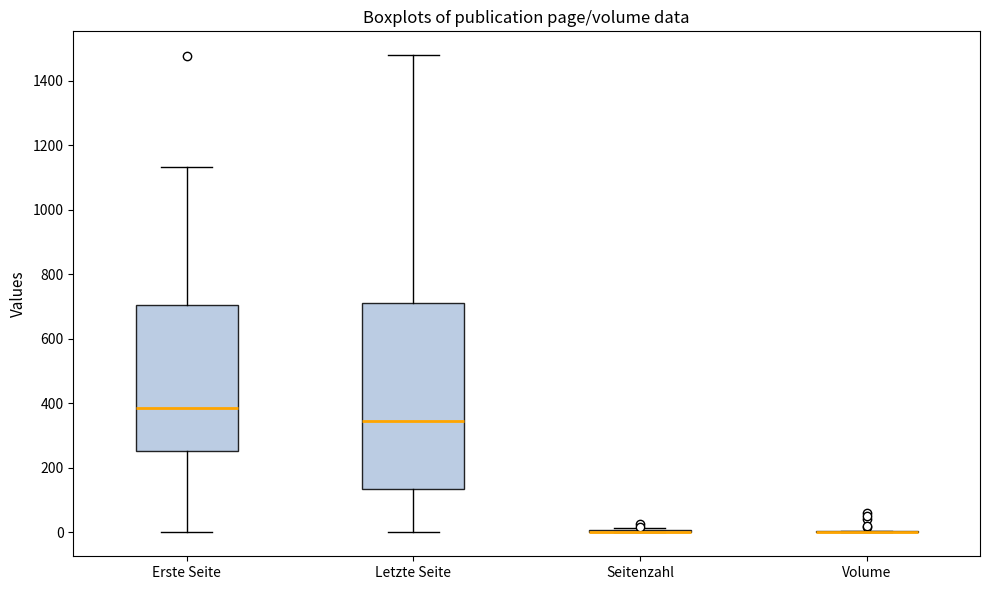

Reading left to right, read every box against the y-axis: the position of its median line, the range the box covers, and the ends of its whiskers. The values are not printed on the chart, so give them approximately, as read against the axis.

Erste Seite: median 380, box 260 to 700, whiskers 0 to 1140
Letzte Seite: median 340, box 140 to 720, whiskers 0 to 1480
Seitenzahl: box collapsed to a line at 0, whiskers 0 to 20
Volume: box collapsed to a line at 0, whiskers 0 to 0